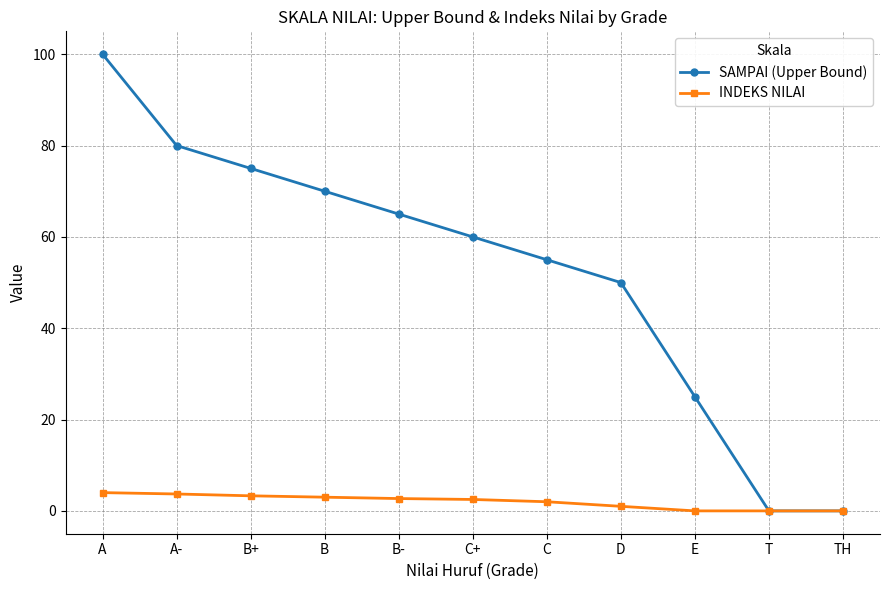

What are all the series names shown in the legend?

SAMPAI (Upper Bound), INDEKS NILAI